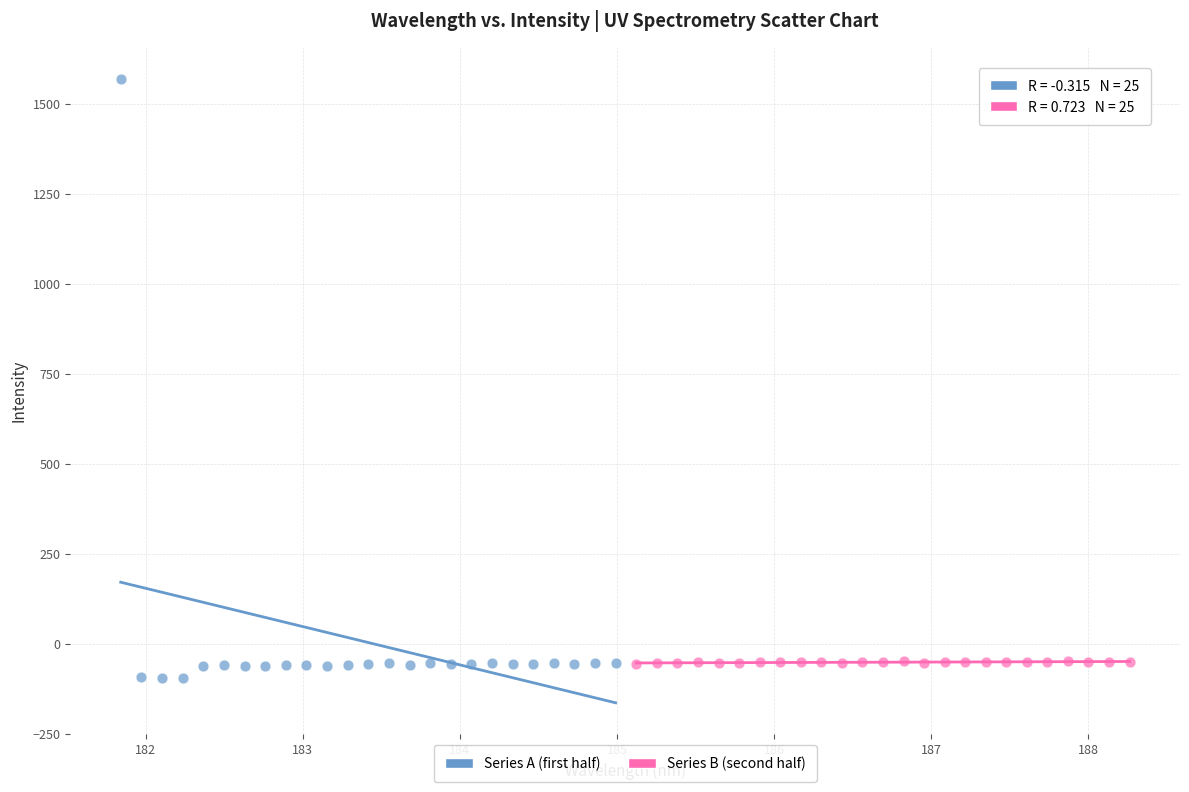

Which series contains the highest Y value?

Series A (first half)